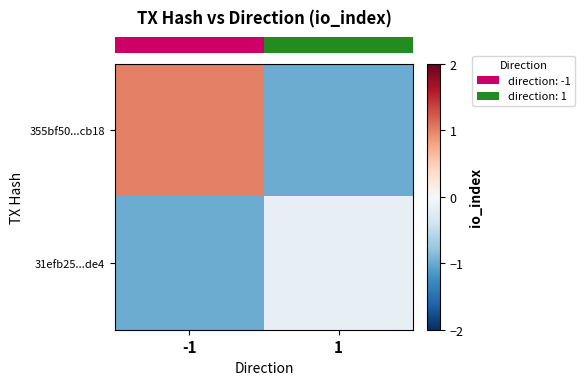

List the series in order of their peak value, highest first.

row_0, row_1